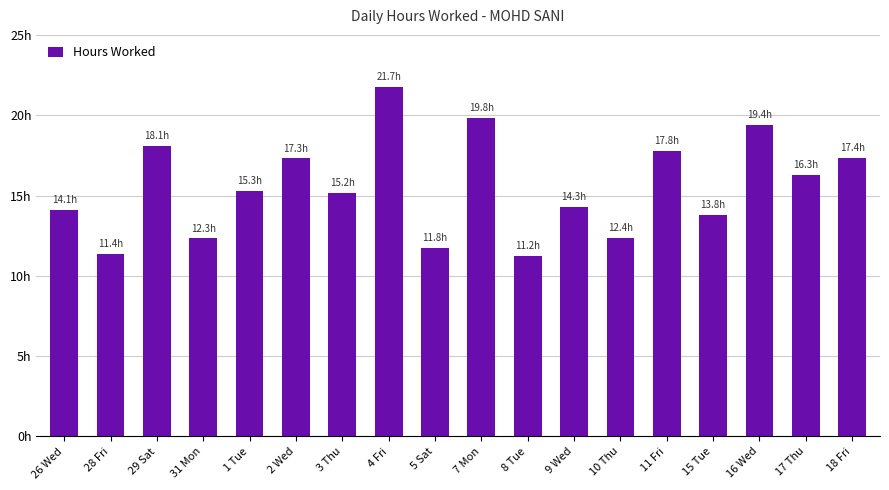

Which has a higher value, 5 Sat or 10 Thu?

10 Thu